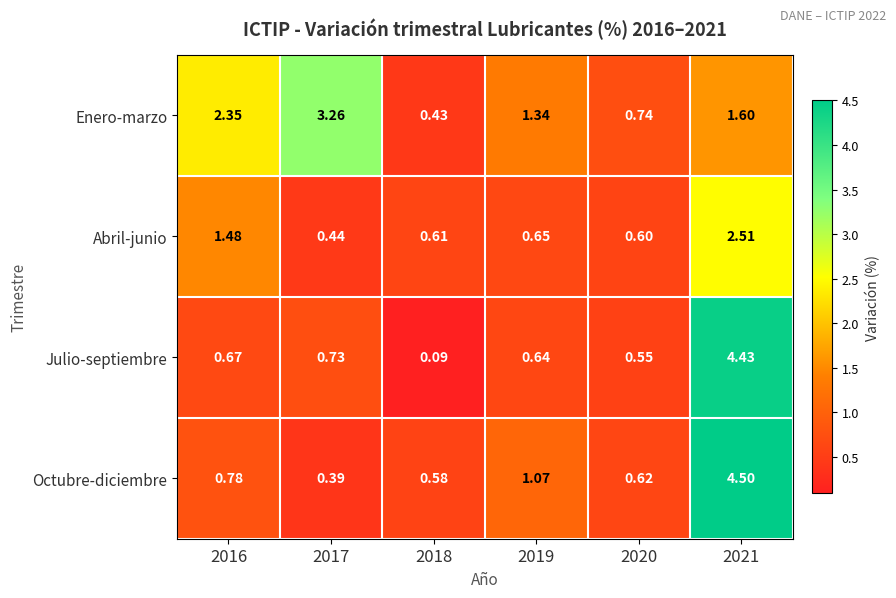

Between 2016 and 2017, which series saw the biggest shift?

Abril-junio